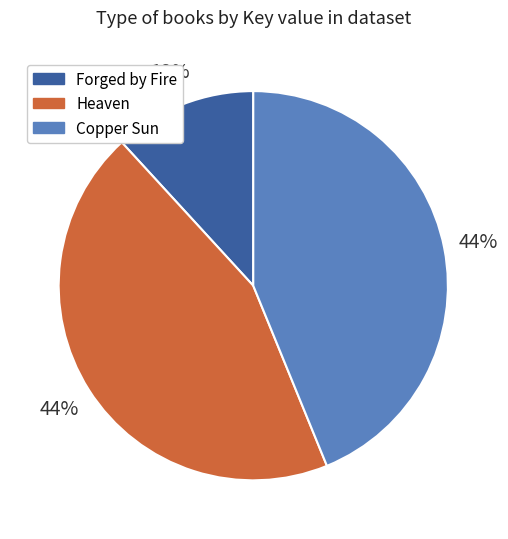

How many slices are in this pie chart?

3